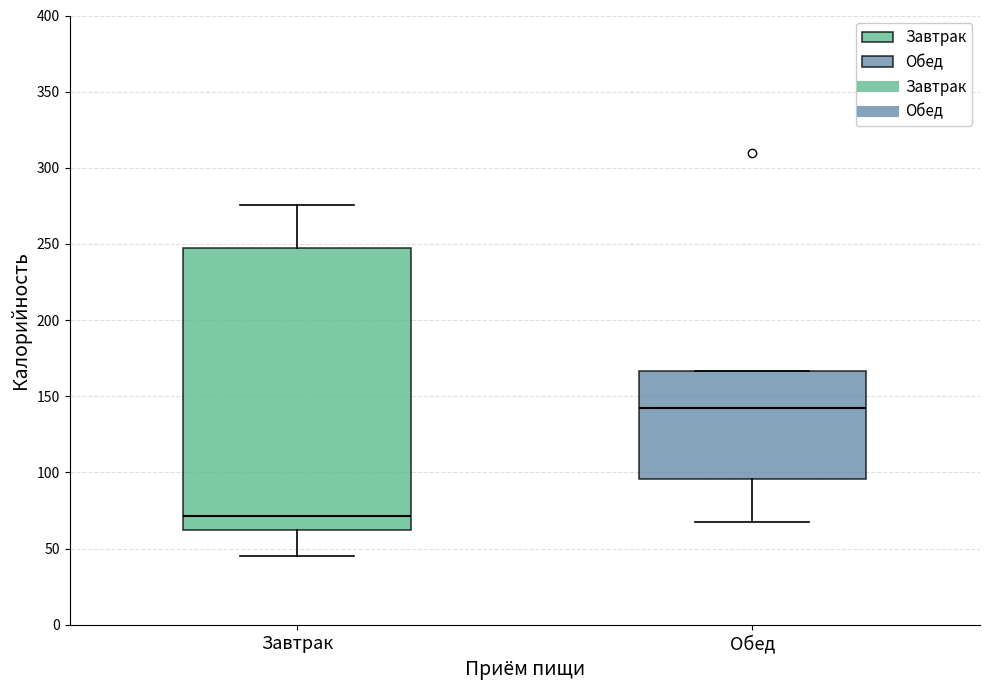

Reading left to right, transcribe this box plot: for each box, give where its median line is, the range the box spans, and where its two whiskers end, as read against the y-axis. The values are not printed on the chart, so give them approximately, as read against the axis.

Завтрак: median 70, box 65 to 245, whiskers 45 to 275
Обед: median 140, box 95 to 165, whiskers 65 to 165